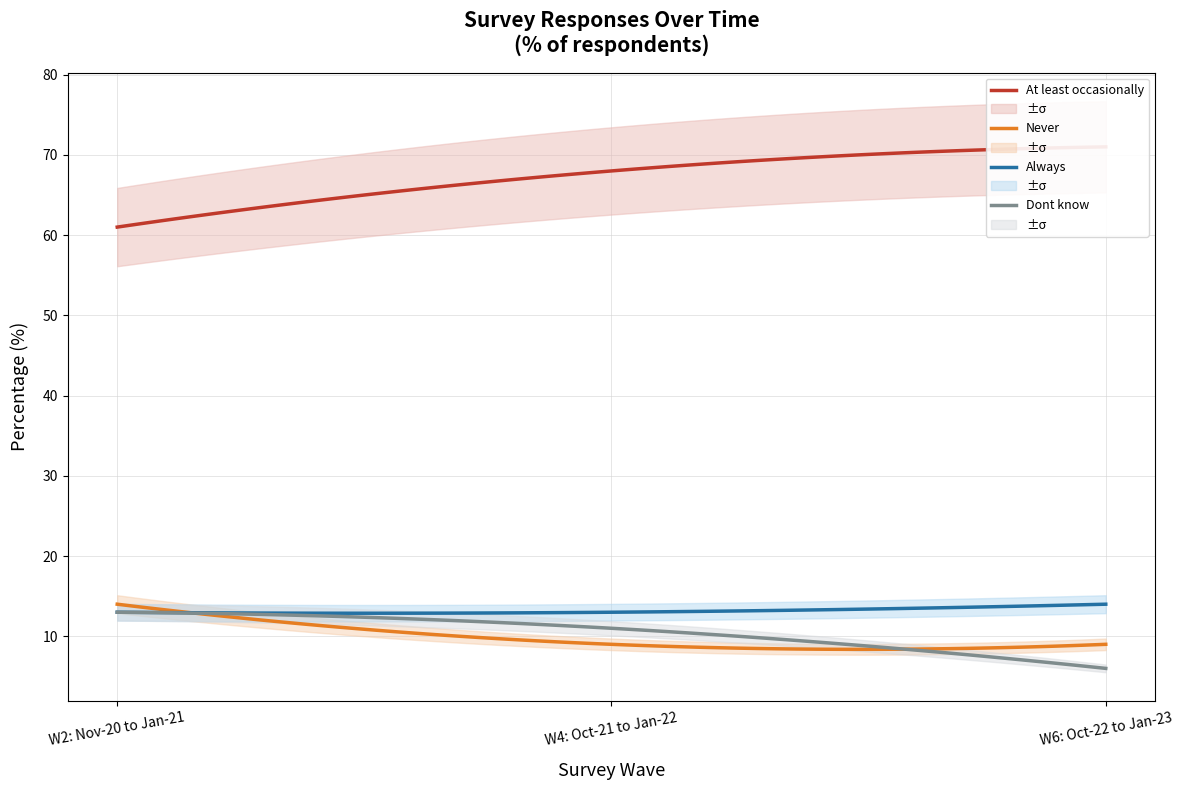

Reading right to left, transcribe all the data shown in this chart.

At least occasionally: W6: Oct-22 to Jan-23=71	W4: Oct-21 to Jan-22=68	W2: Nov-20 to Jan-21=61
Never: W6: Oct-22 to Jan-23=9	W4: Oct-21 to Jan-22=9	W2: Nov-20 to Jan-21=14
Always: W6: Oct-22 to Jan-23=14	W4: Oct-21 to Jan-22=13	W2: Nov-20 to Jan-21=13
Dont know: W6: Oct-22 to Jan-23=6	W4: Oct-21 to Jan-22=11	W2: Nov-20 to Jan-21=13